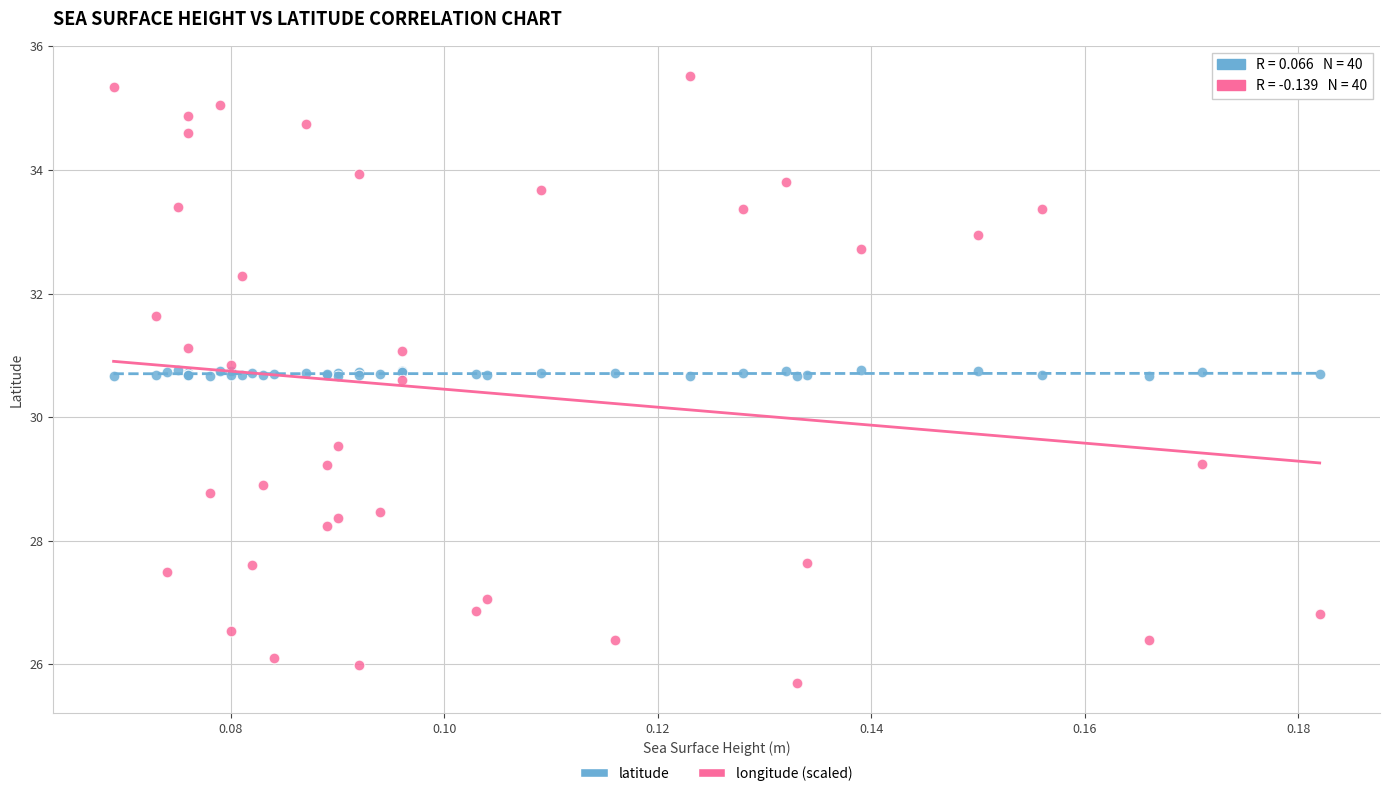

Across all series, what Y value is closest to 30?

29.5